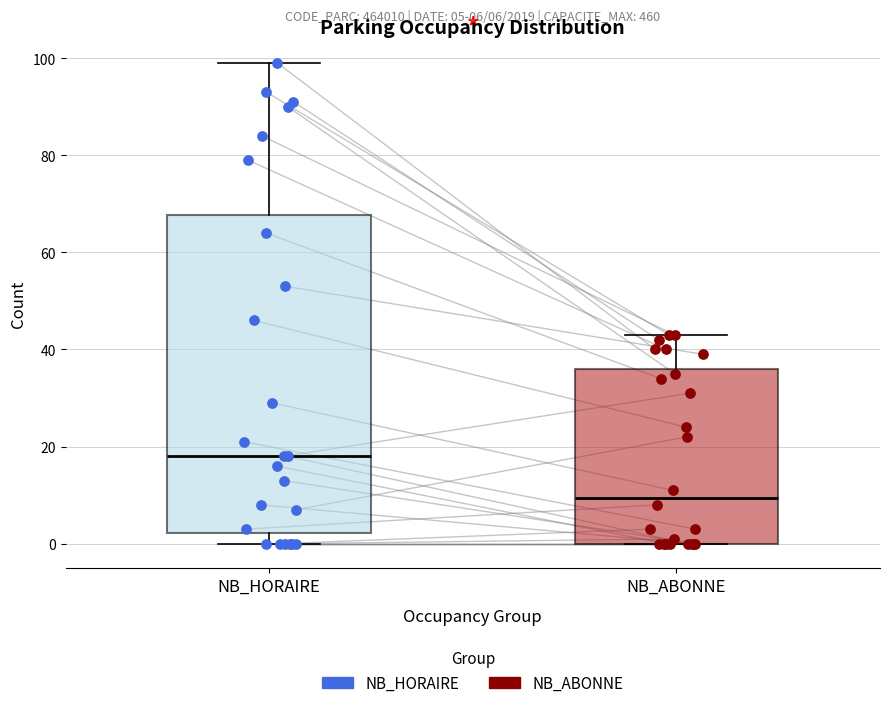

Comparing the boxes themselves (not the whiskers), which one is the tallest?

NB_HORAIRE